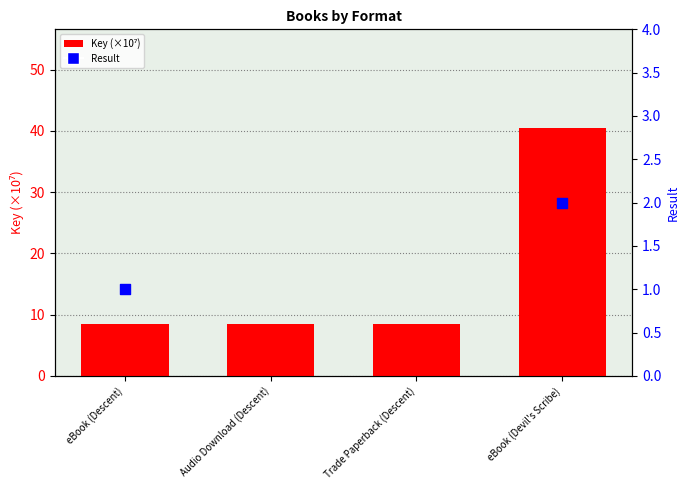

What is the change in value from Trade Paperback (Descent) to eBook (Devil's Scribe)?

+32.0